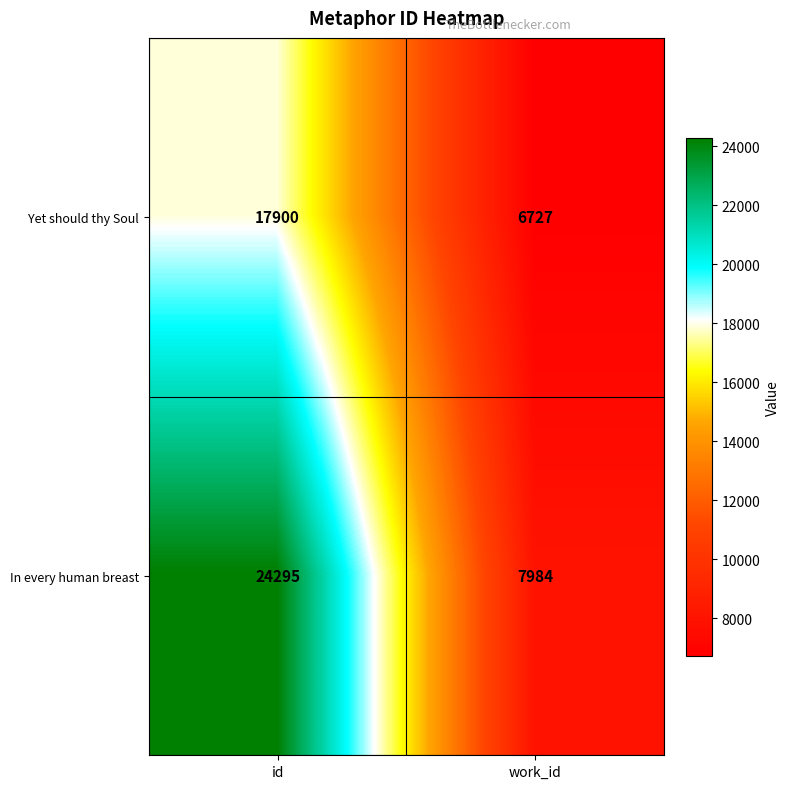

Count the number of data series in this chart.

2